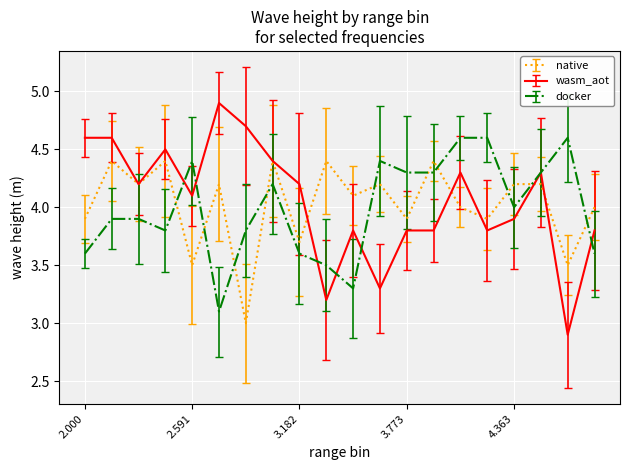

How many lines are shown in the chart?

3